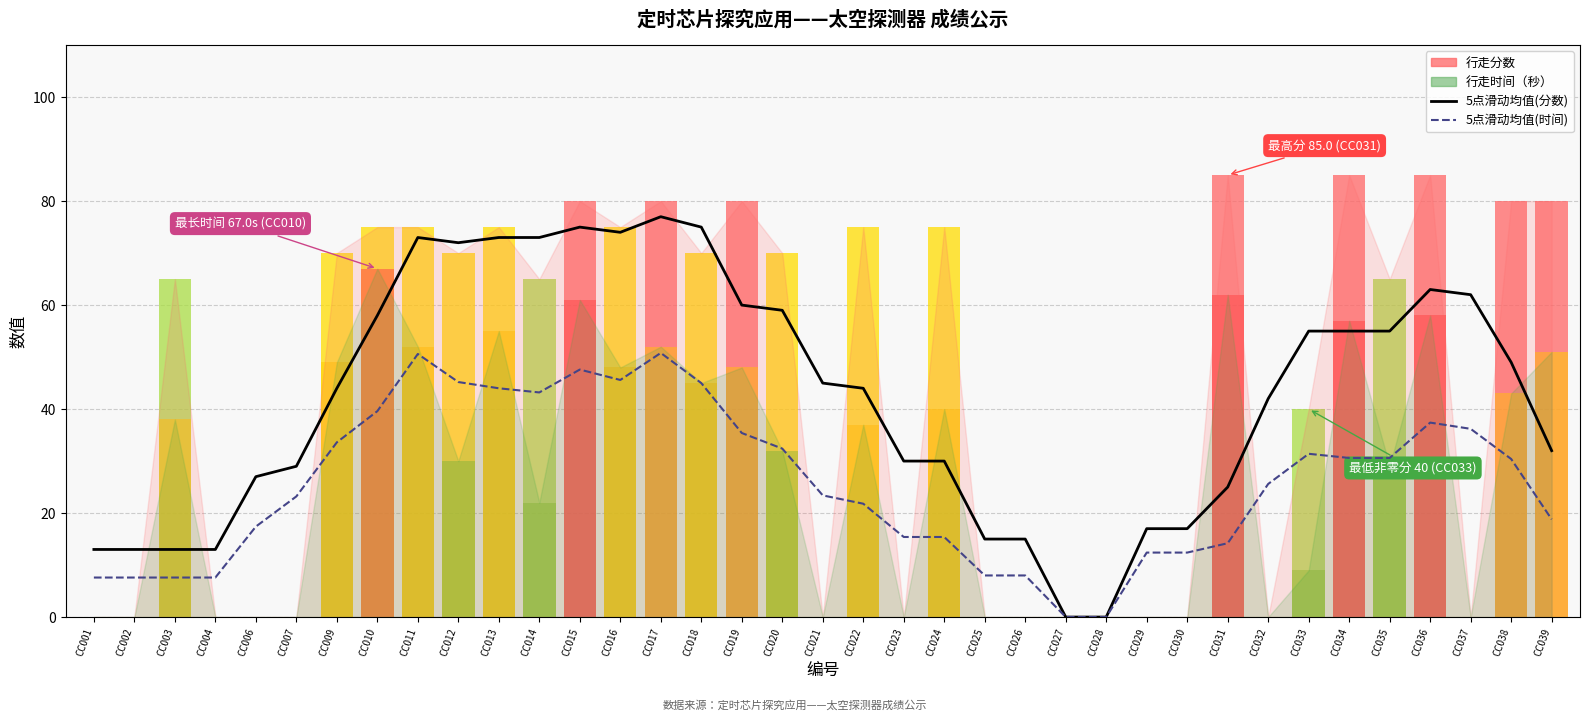

How many groups of bars are there?

37